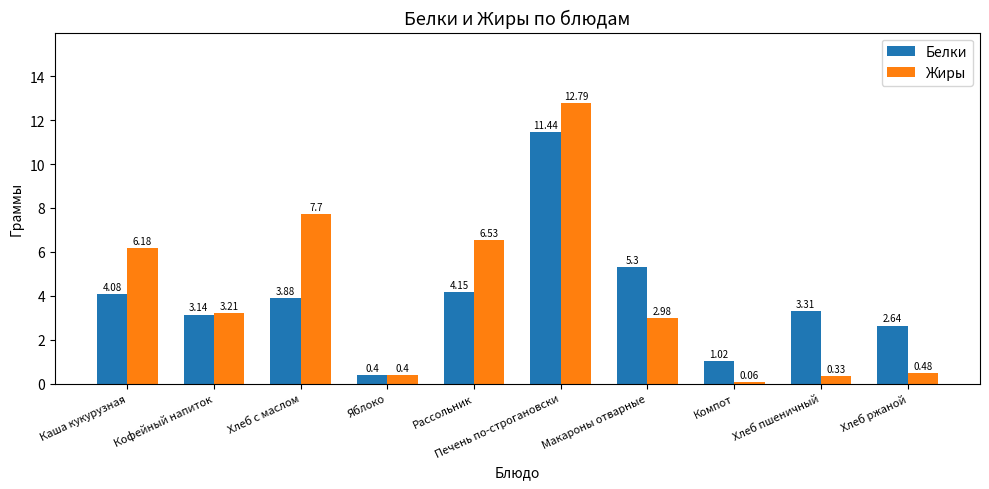

How many data points in Жиры are less than 3?

5